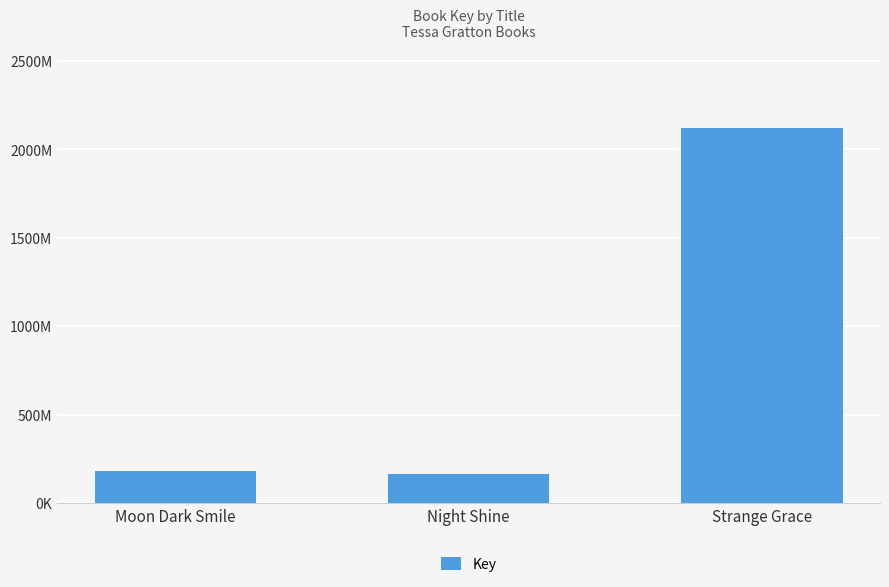

What is the ratio of the value at Moon Dark Smile to the value at Strange Grace?

0.1